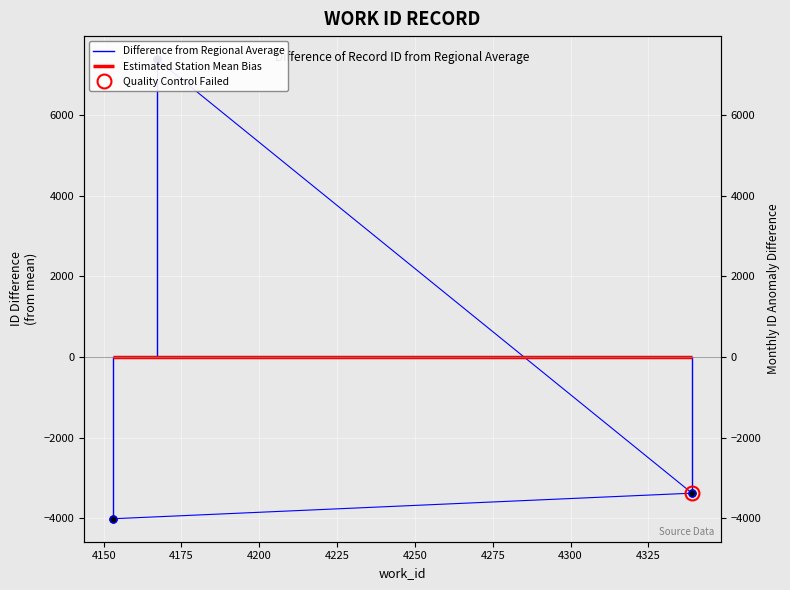

Which has a higher value, 4150 or 4125?

4150